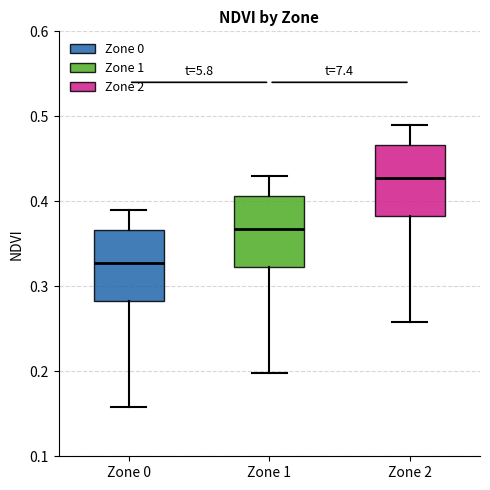

Reading left to right, read every box against the y-axis: the position of its median line, the range the box covers, and the ends of its whiskers. The values are not printed on the chart, so give them approximately, as read against the axis.

Zone 0: median 0.33, box 0.28 to 0.37, whiskers 0.16 to 0.39
Zone 1: median 0.37, box 0.32 to 0.41, whiskers 0.20 to 0.43
Zone 2: median 0.43, box 0.38 to 0.47, whiskers 0.26 to 0.49